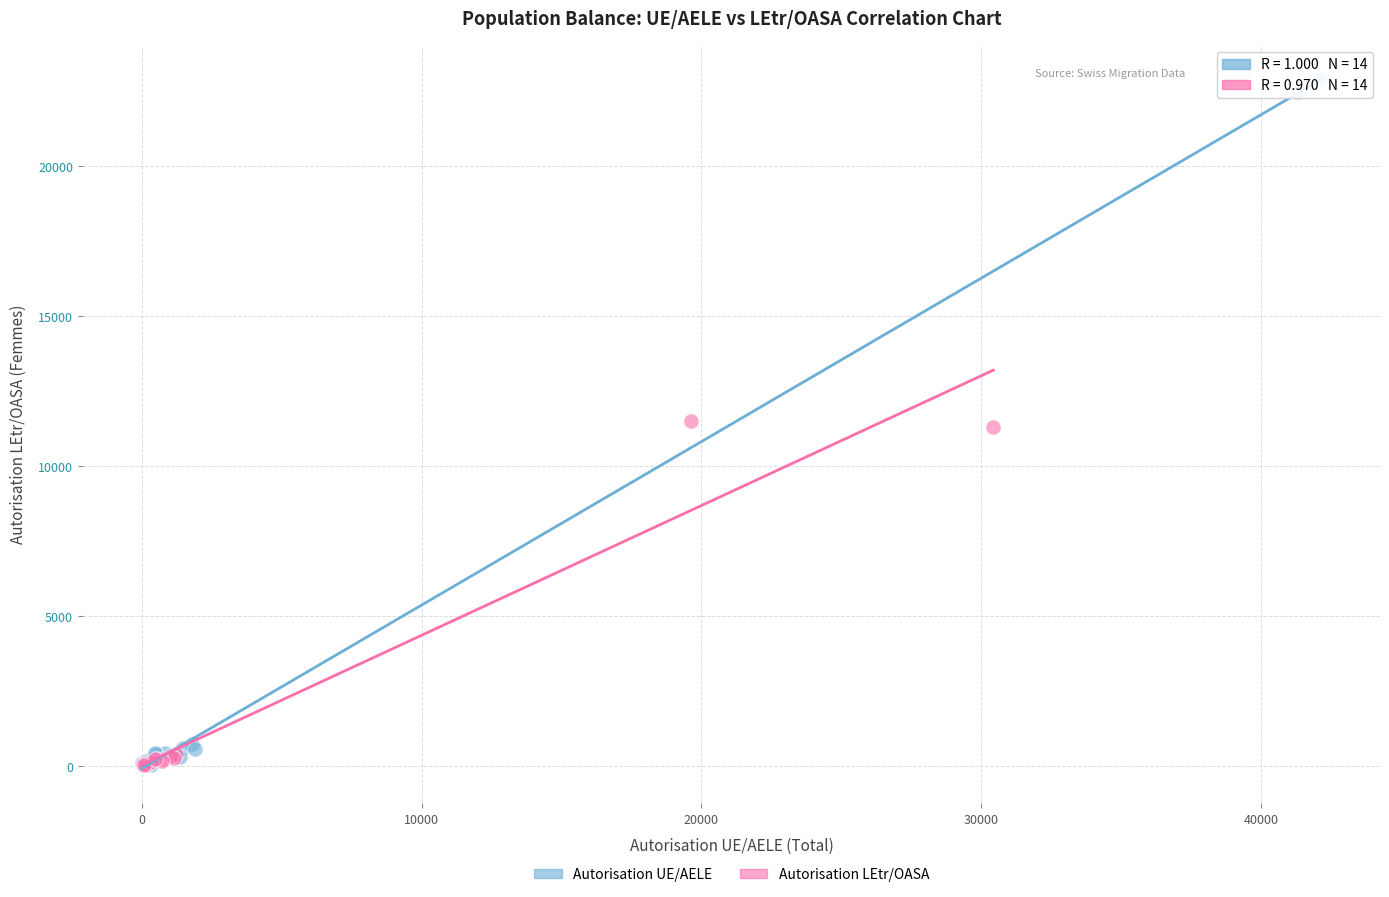

Which series has the largest Y range (max minus min)?

Autorisation UE/AELE